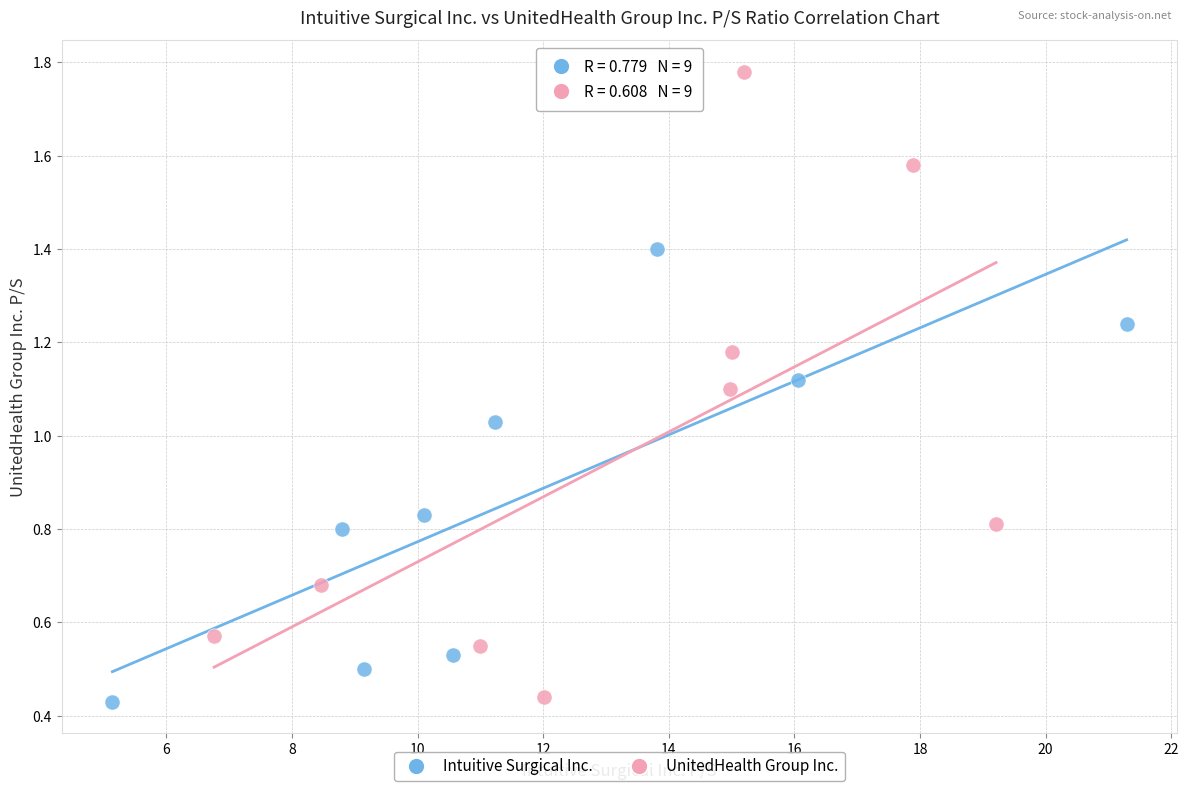

Which series has the largest Y range (max minus min)?

UnitedHealth Group Inc.